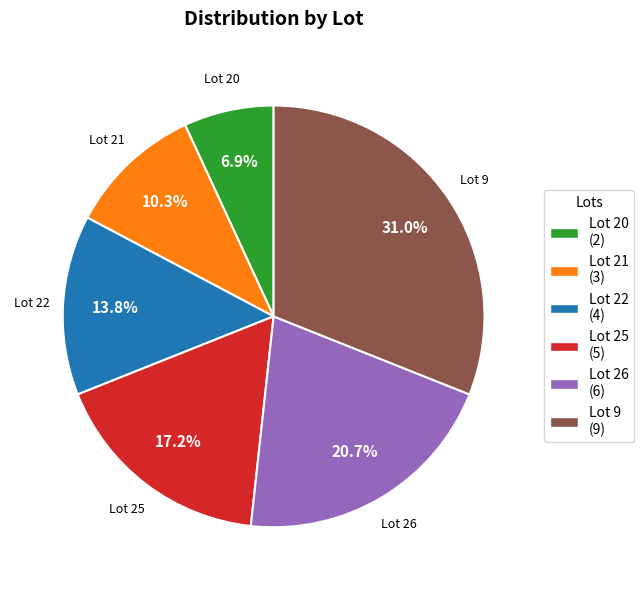

Is there a majority slice in this chart?

No